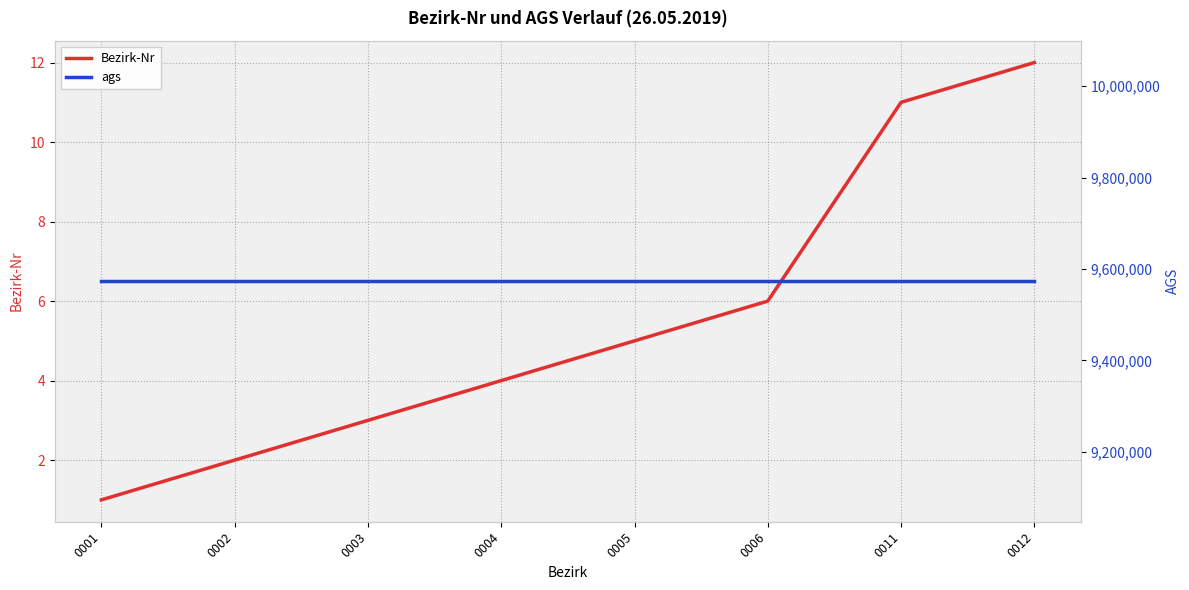

The value of ags at 0006 is 9573133. True or false?

True